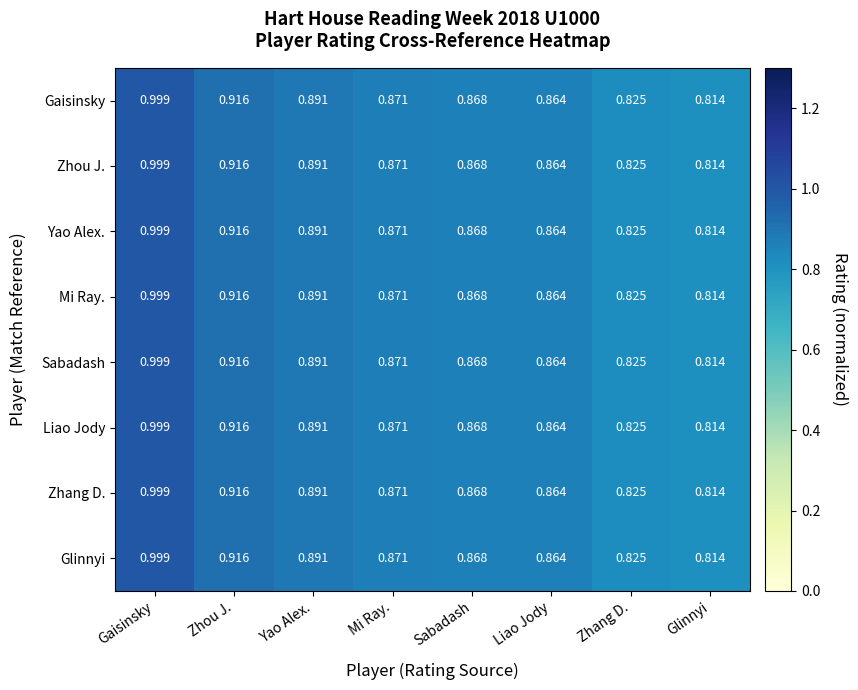

Rank the categories by Zhang D. value from highest to lowest.

Gaisinsky, Zhou J., Yao Alex., Mi Ray., Sabadash, Liao Jody, Zhang D., Glinnyi